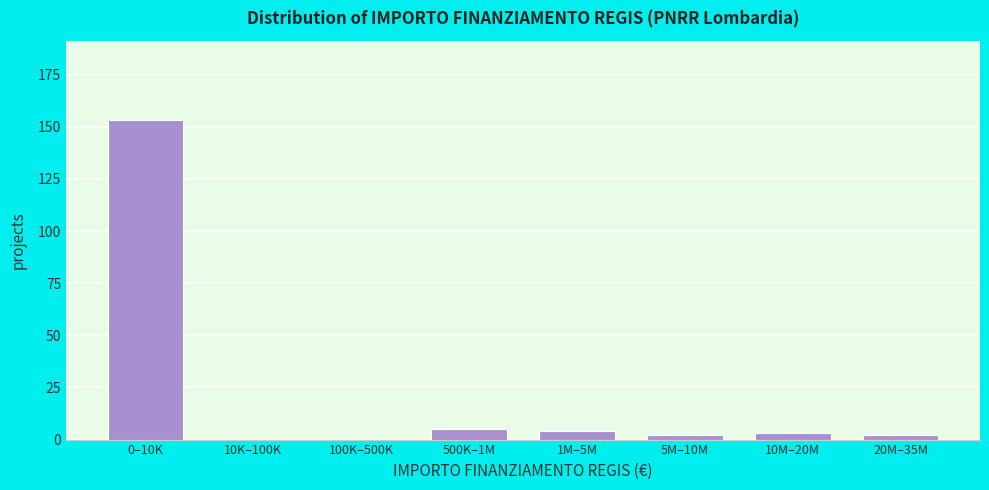

Reading left to right, transcribe all the data shown in this chart.

0–10K=153	10K–100K=0	100K–500K=0	500K–1M=5	1M–5M=4	5M–10M=2	10M–20M=3	20M–35M=2